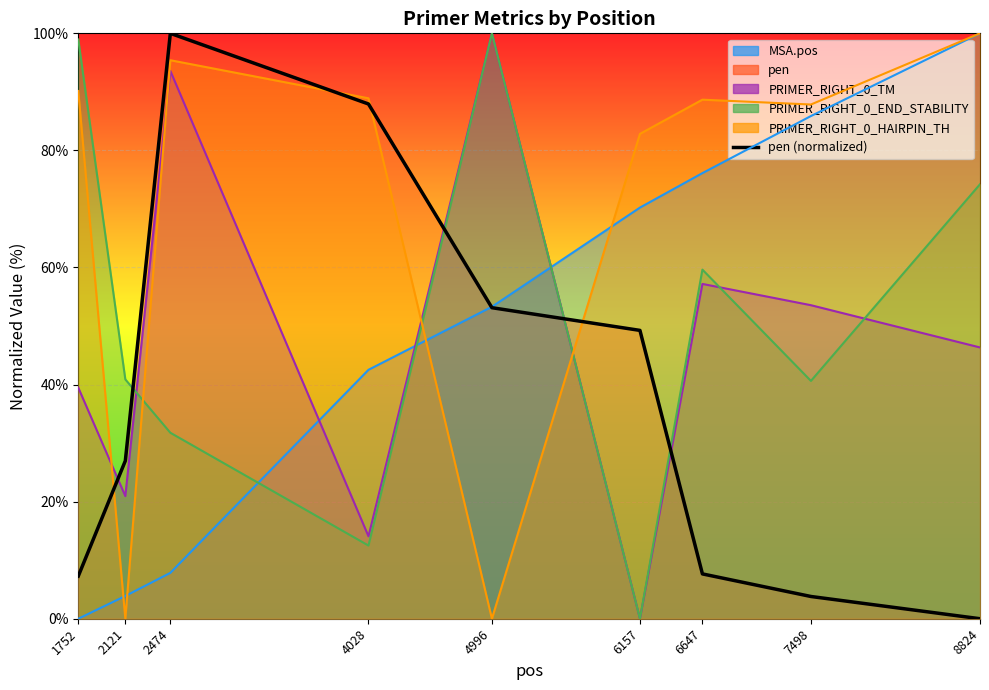

The value at 2121 is 42.5. True or false?

False